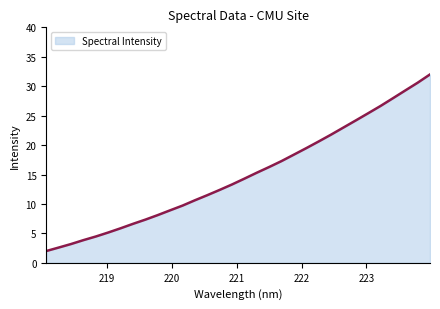

What is the difference between the maximum and minimum values?

30.0